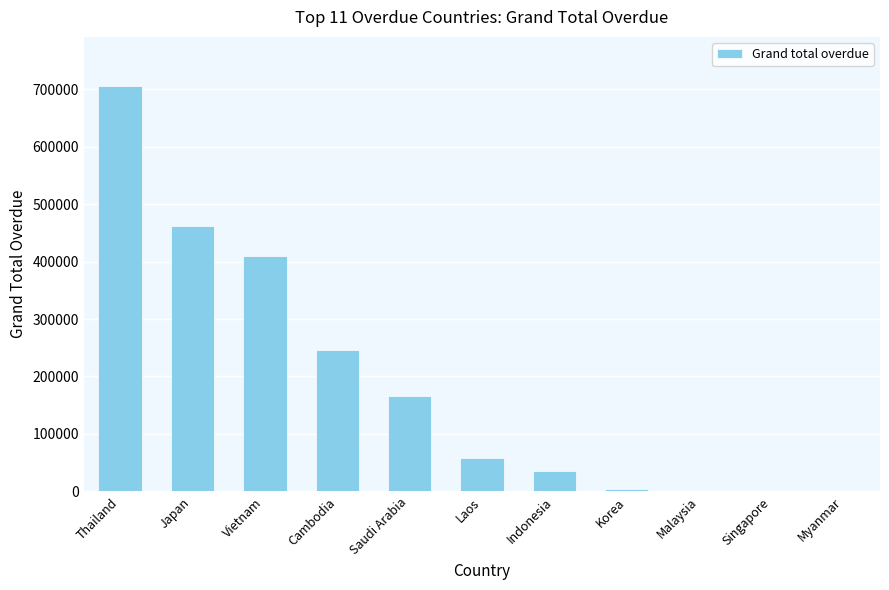

The value at Thailand is 706199.8. True or false?

True